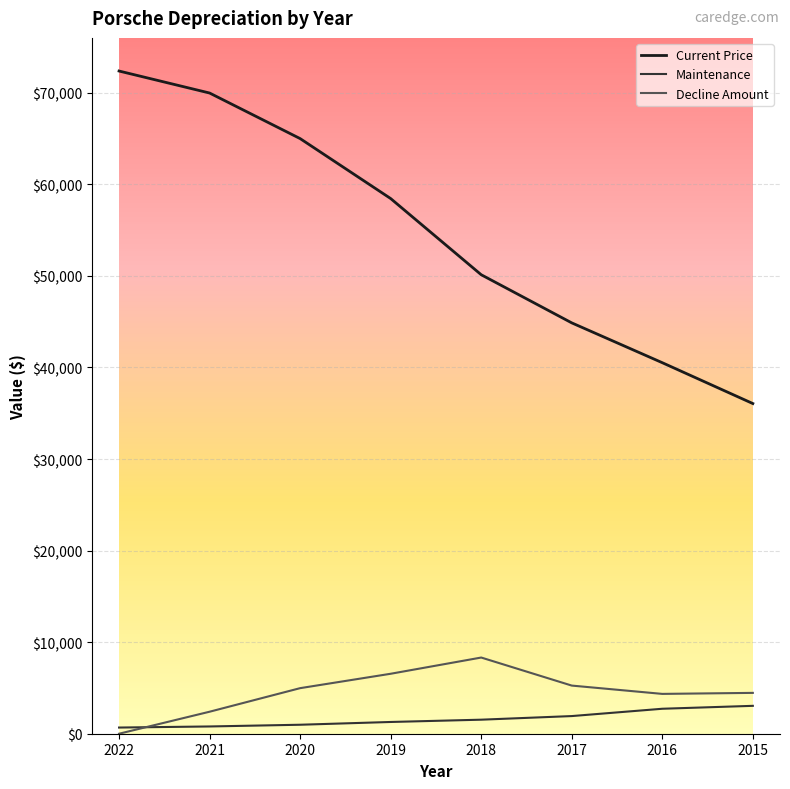

Which series changed the most between 2021 and 2015?

Current Price